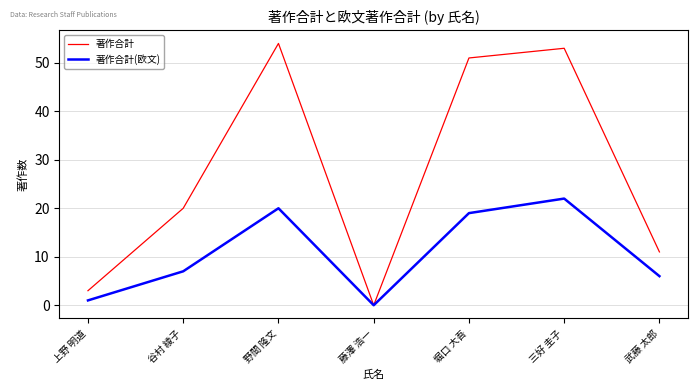

What position from the right is 野間 隆文?

5